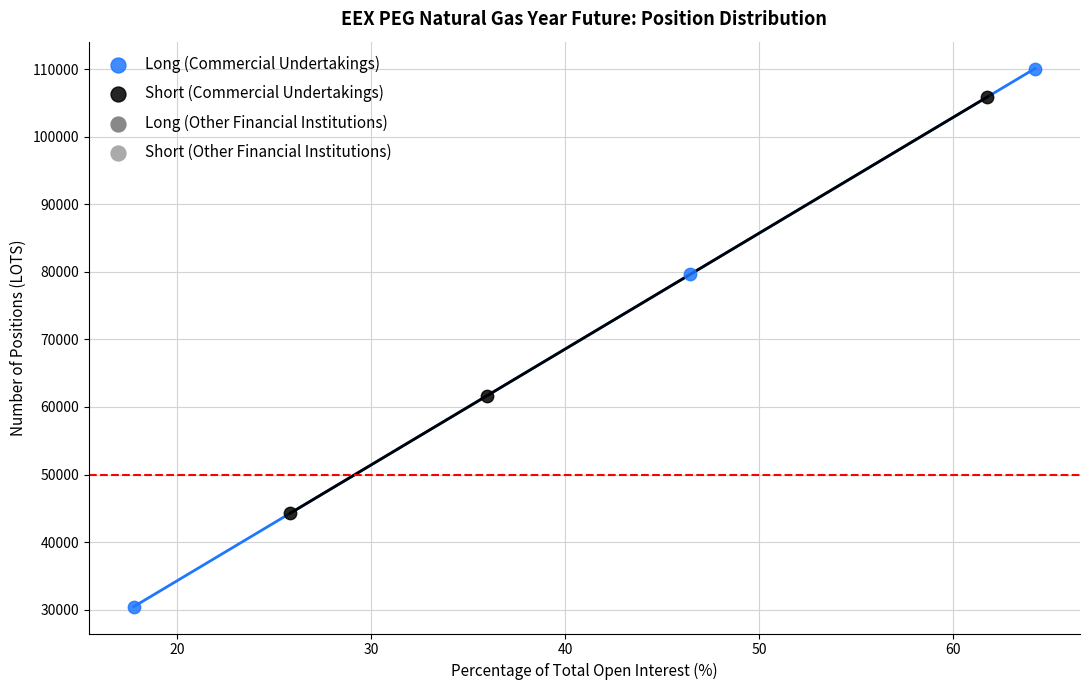

Which series reaches the maximum Y coordinate?

Long (Commercial Undertakings)